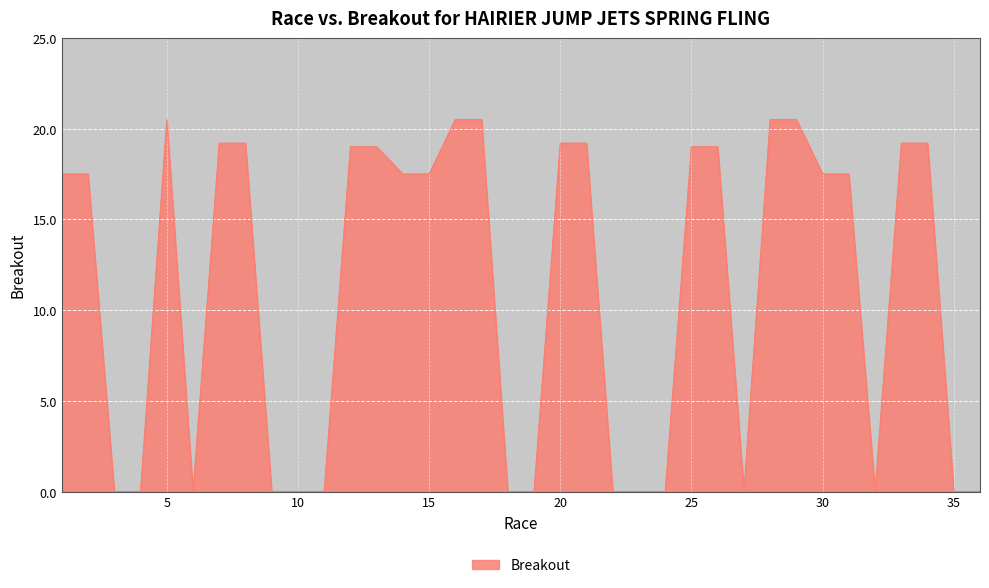

What is the difference between the maximum and minimum values?

20.5